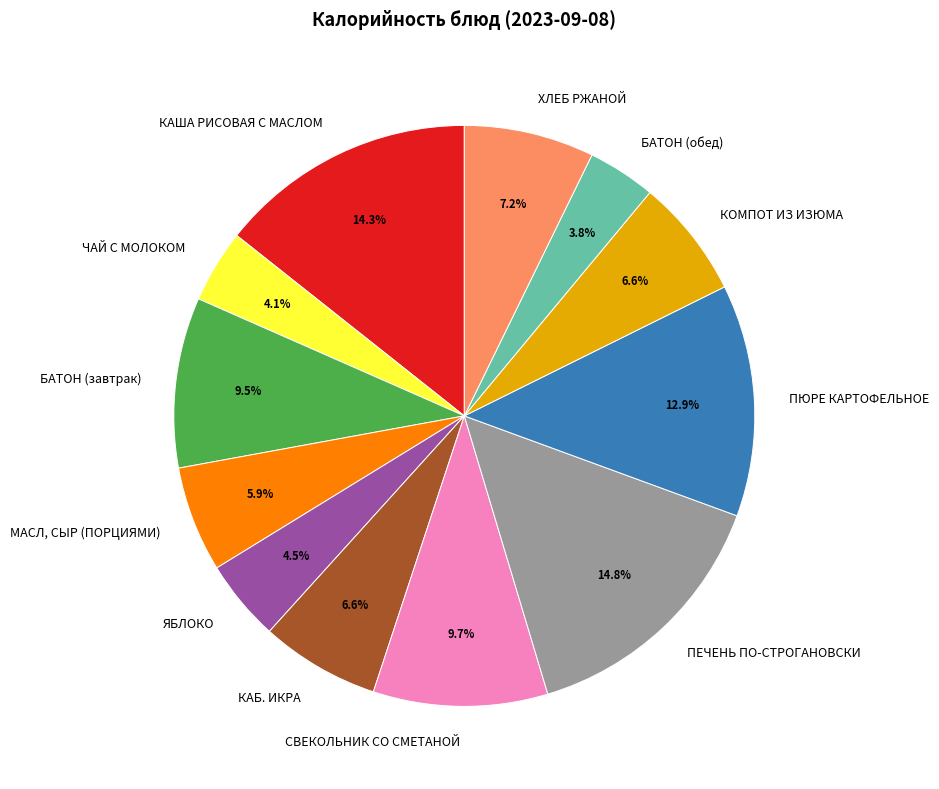

To the nearest percent, what is the difference between the largest and smallest slice percentages?

11%